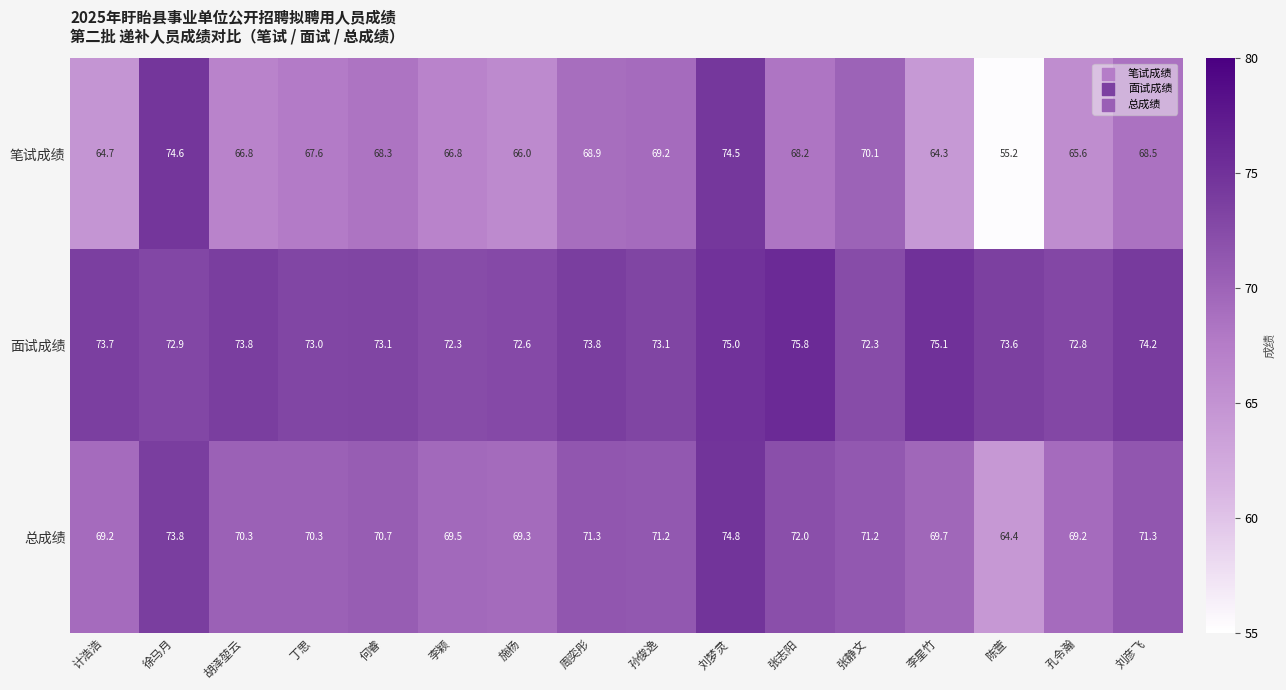

What is the spread (max minus min) of values at 胡泽堃云?

7.0